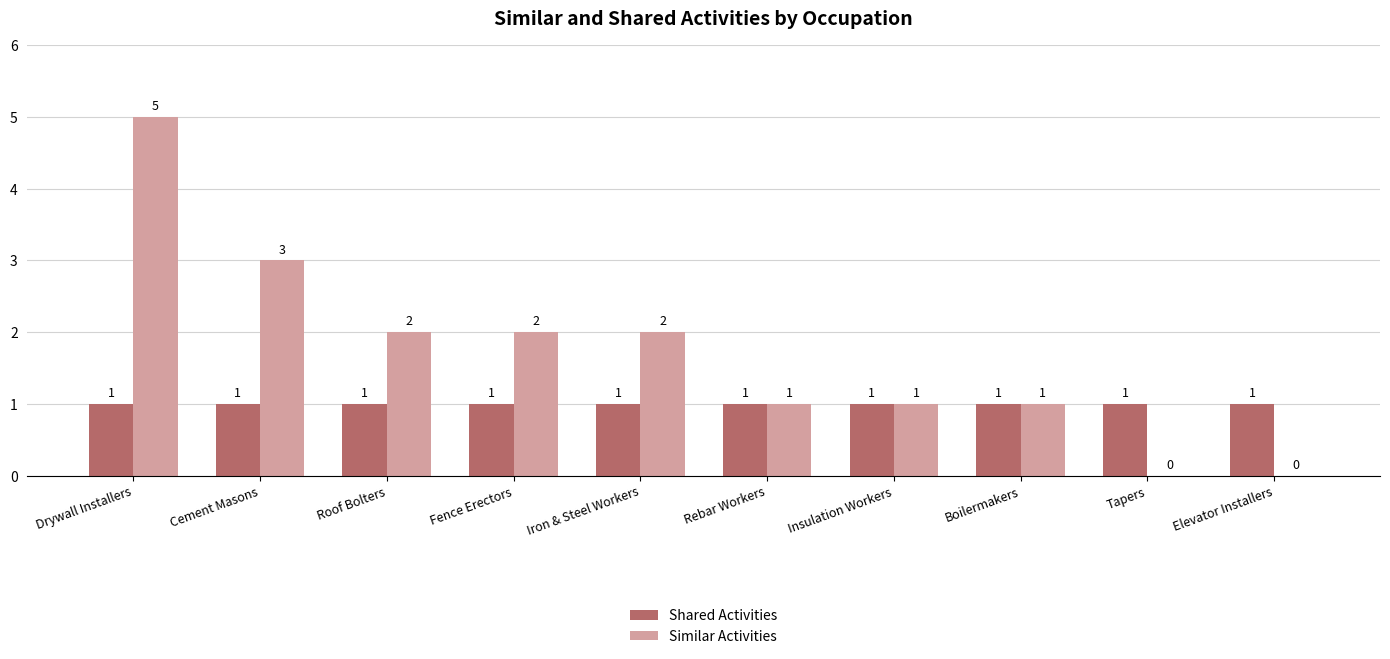

Between Iron & Steel Workers and Rebar Workers, which series saw the biggest shift?

Similar Activities